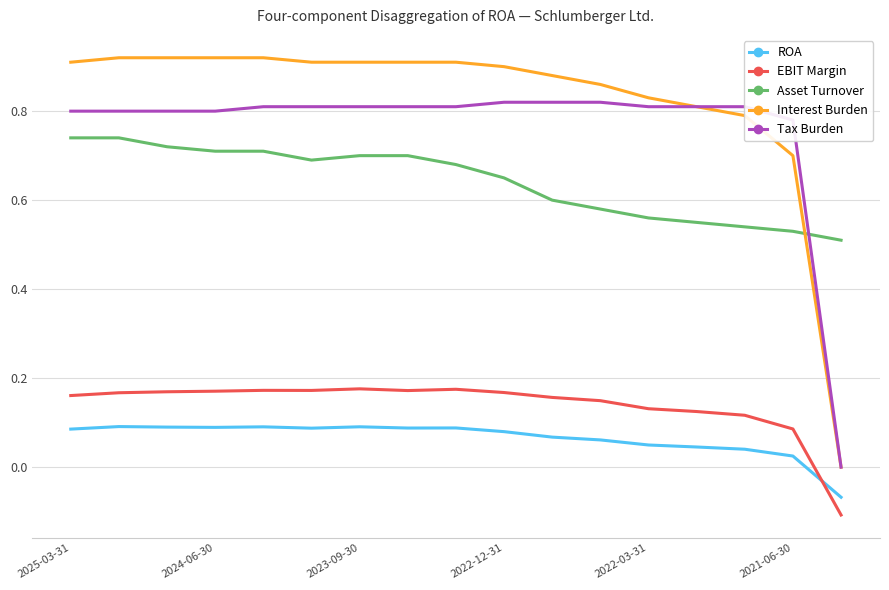

True or false: EBIT Margin and Asset Turnover cross at least once.

False